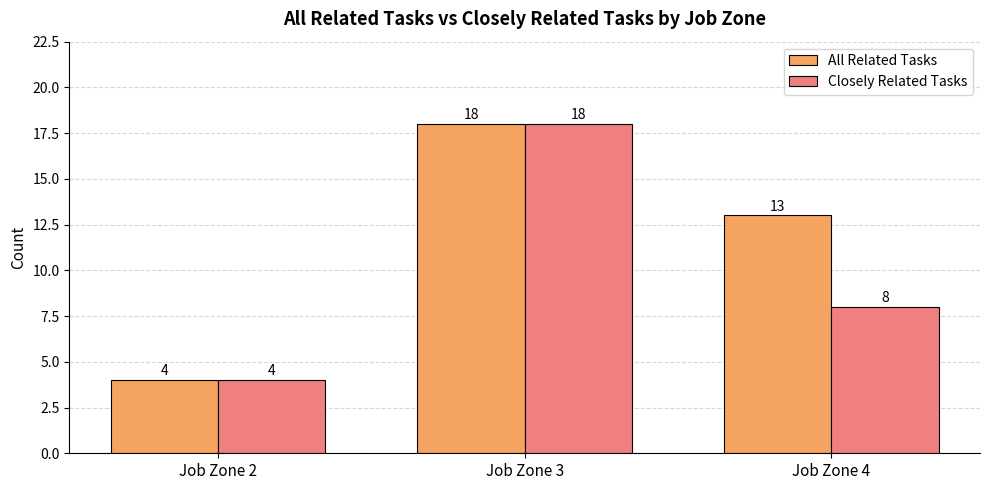

What is the sum of the All Related Tasks values at Job Zone 4 and Job Zone 2?

17